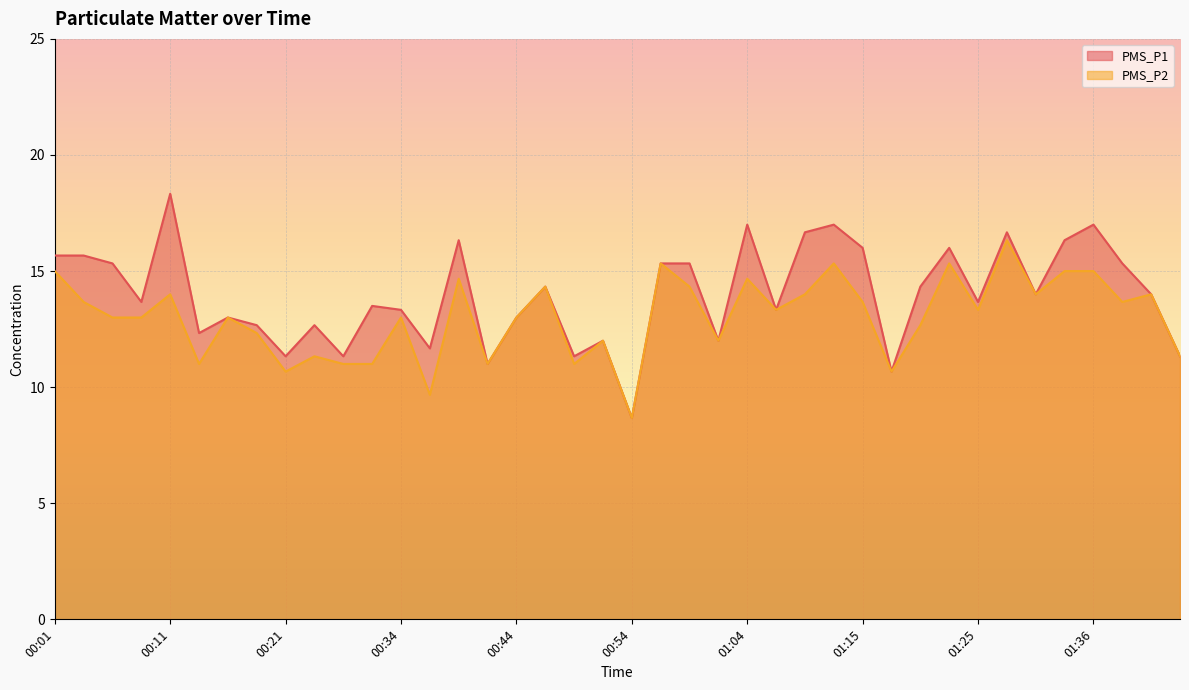

Between 00:16 and 01:20, which series saw the biggest shift?

PMS_P1